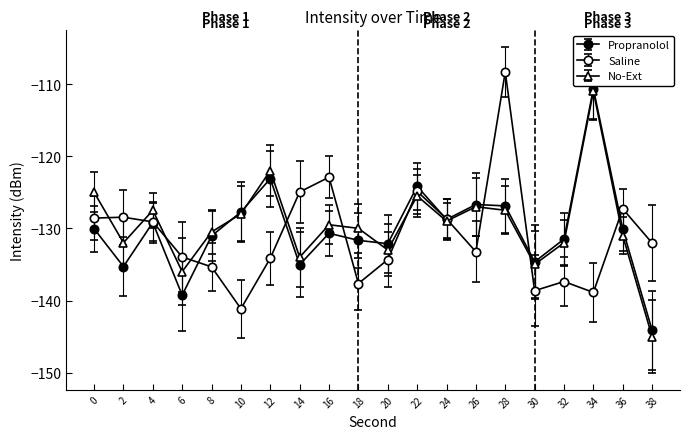

How many data points in Saline are above -132?

9